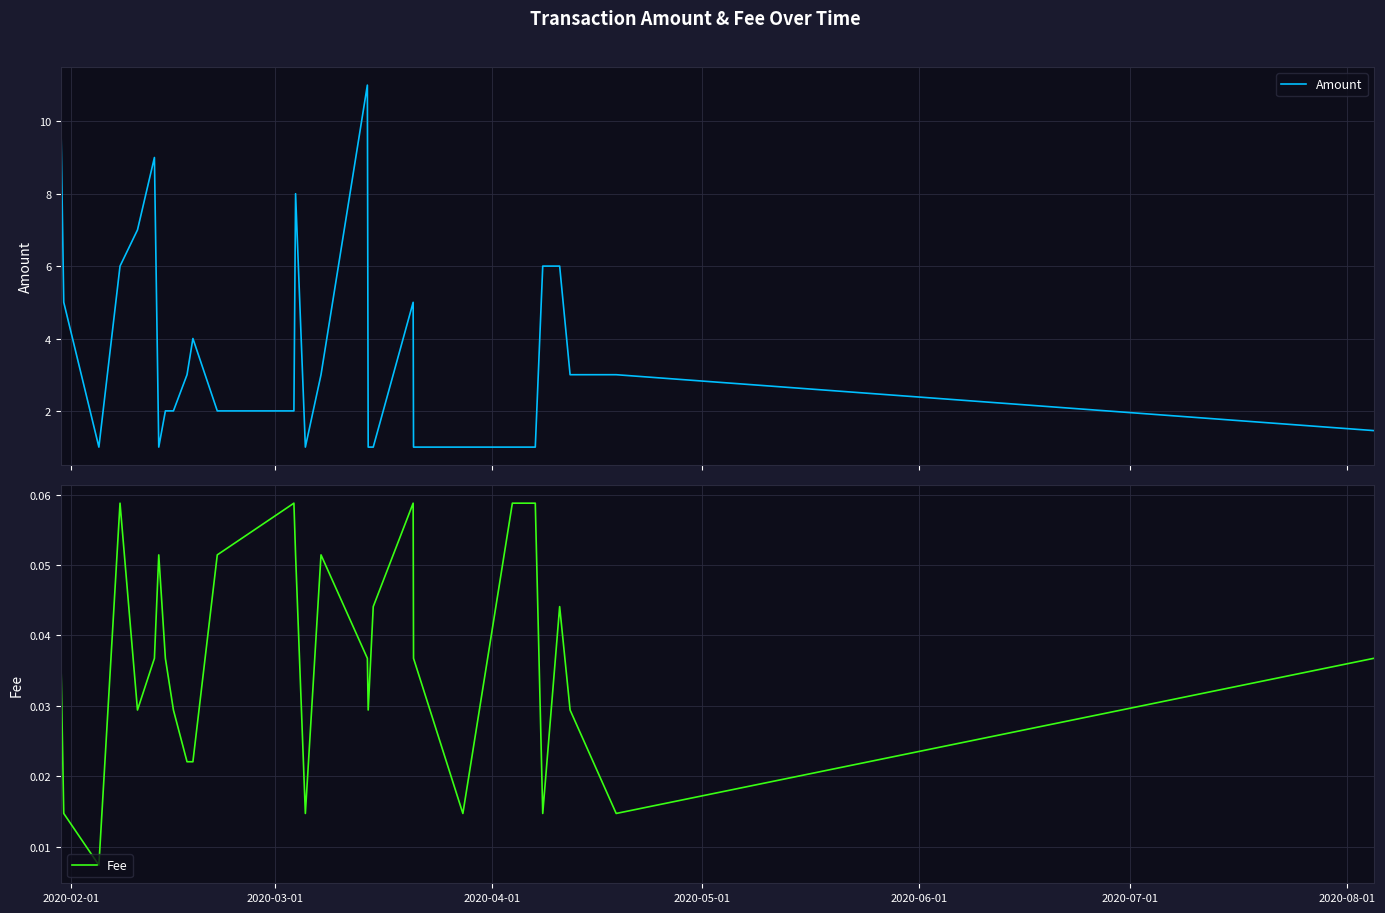

True or false: Fee and Amount cross at least once.

False